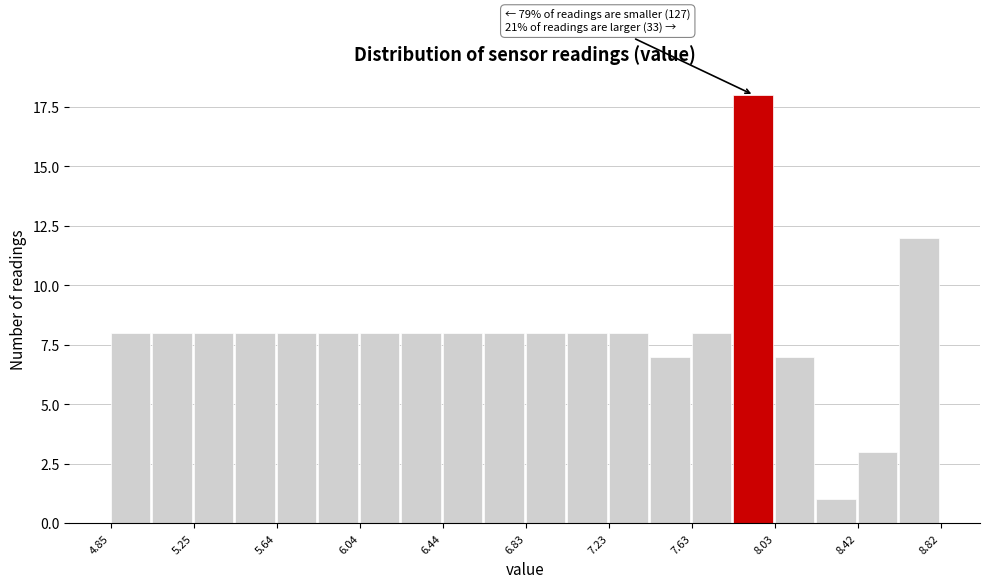

Read against the x-axis, roughly where is the centre of the tallest bar?

7.90